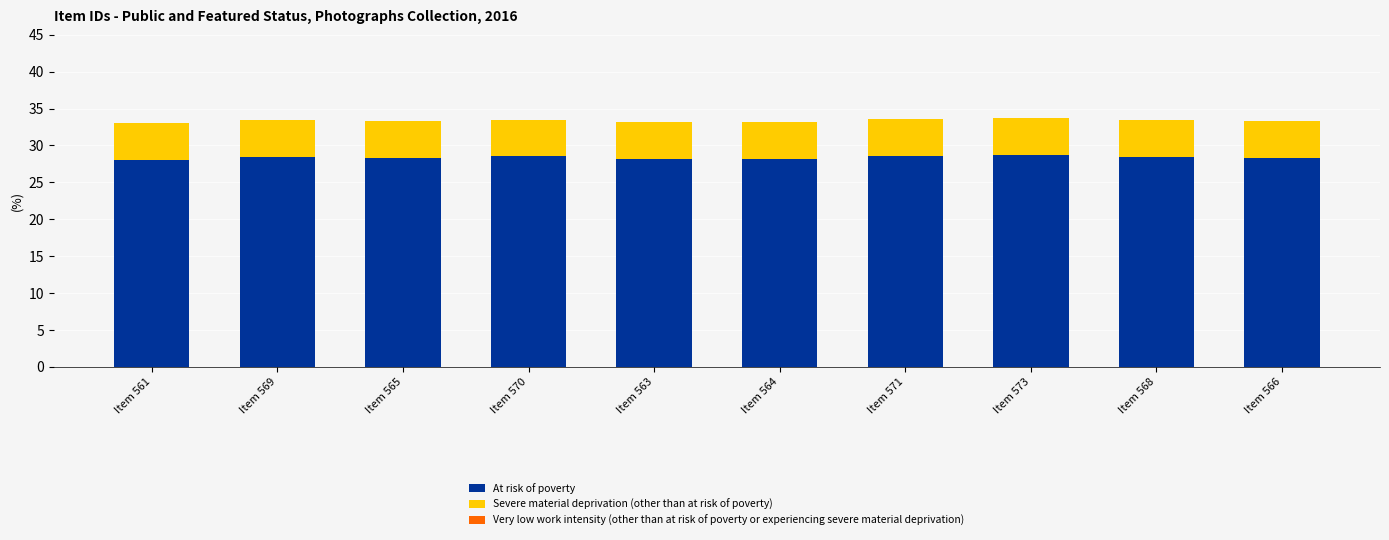

What is the total value across all series at Item 564?

33.2